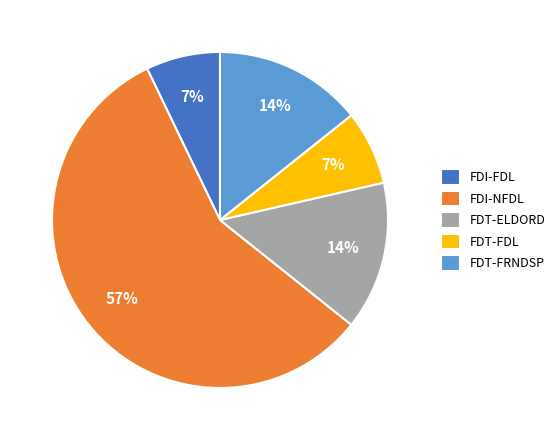

How many segments does this pie chart have?

5